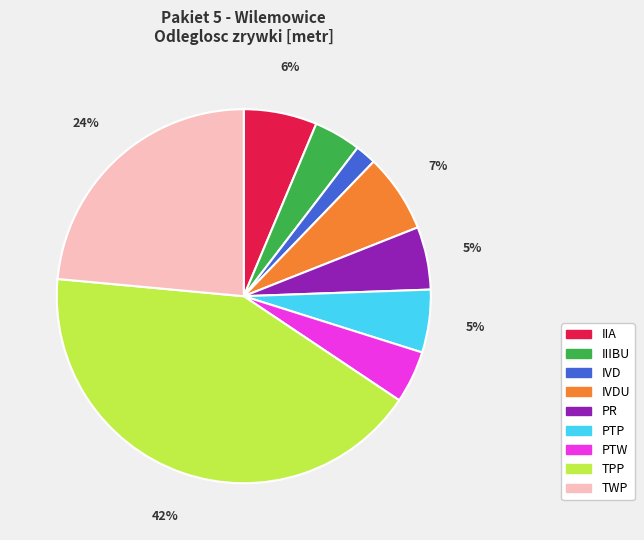

Is there a majority slice in this chart?

No